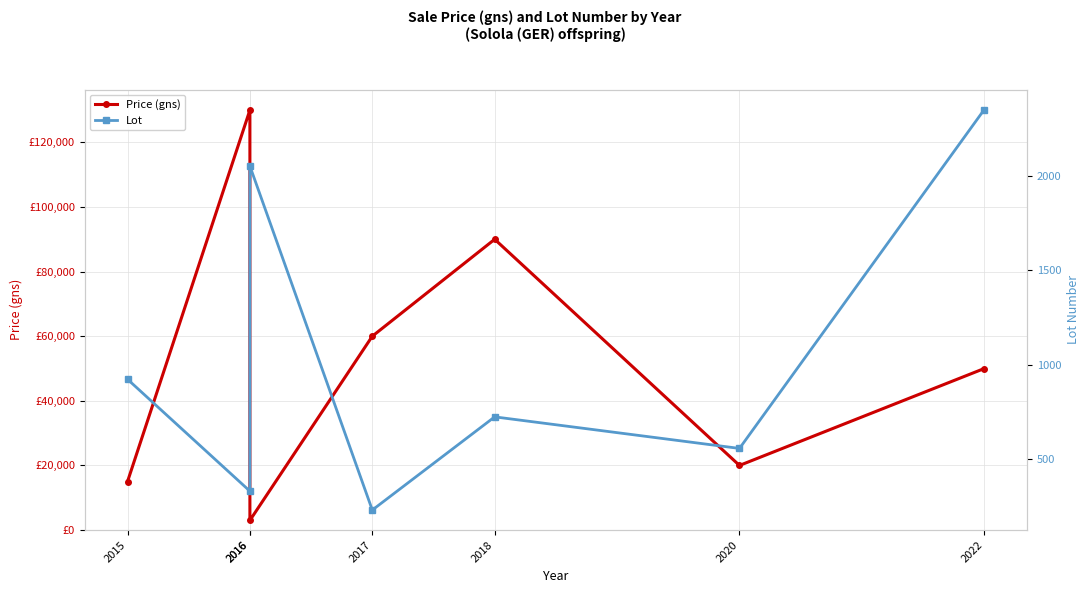

What is the minimum value for Price (gns)?

3000